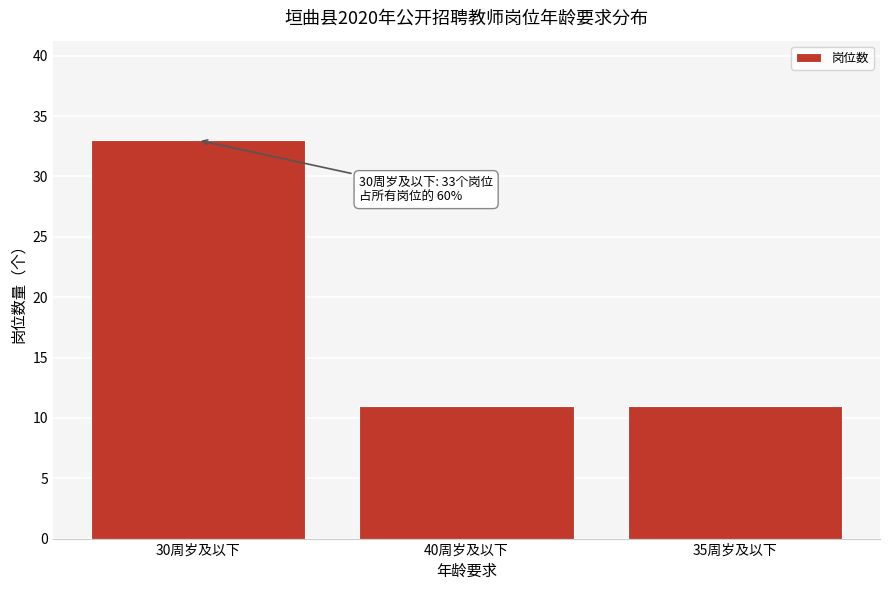

Reading left to right, what are all the values shown in this chart?

30周岁及以下=33	40周岁及以下=11	35周岁及以下=11